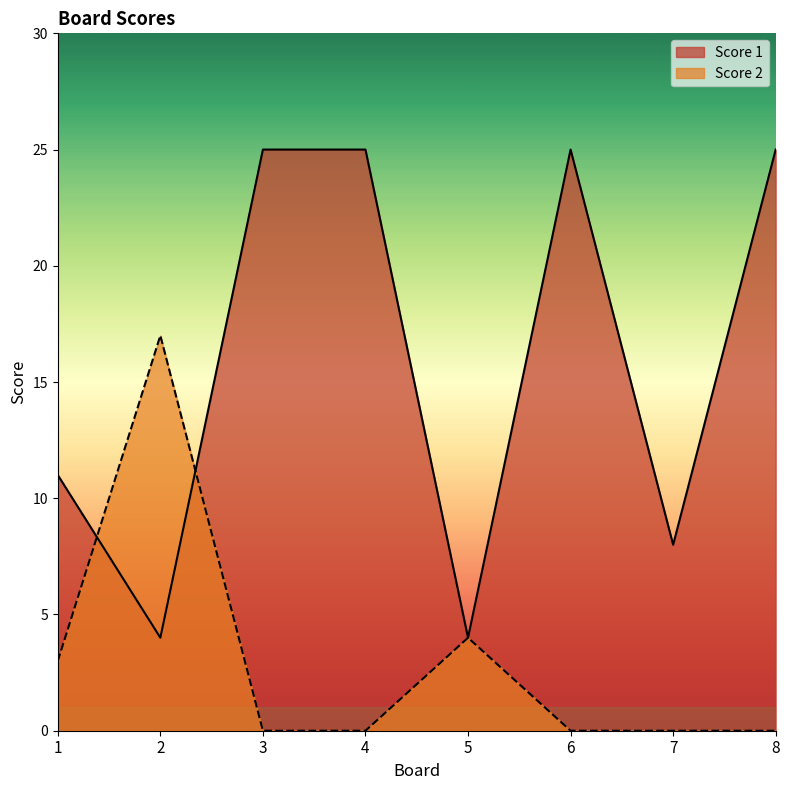

The Score 2 series shows 17 at 2. True or false?

True